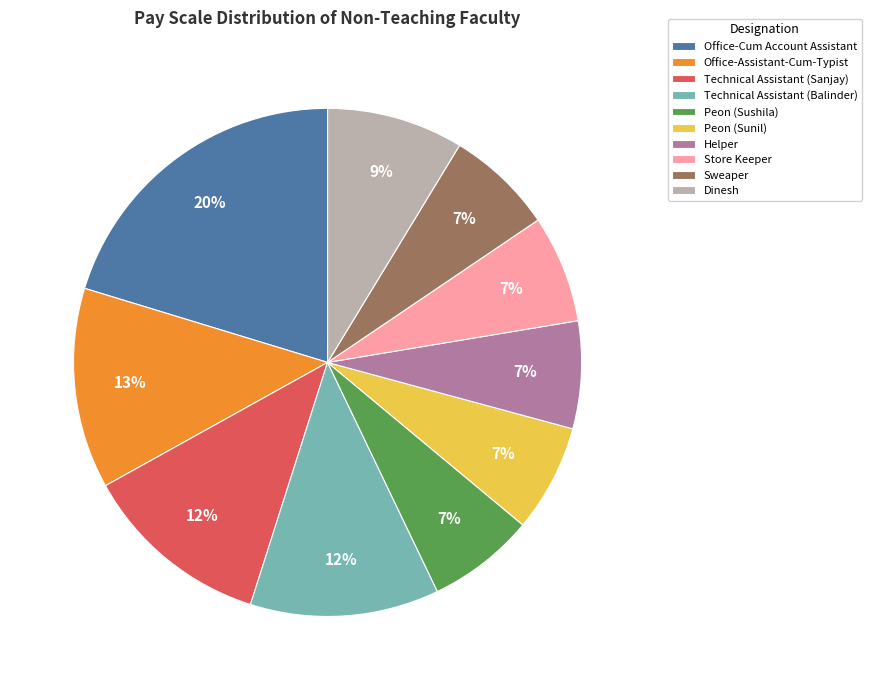

What is the largest slice in the pie chart?

Office-Cum Account Assistant